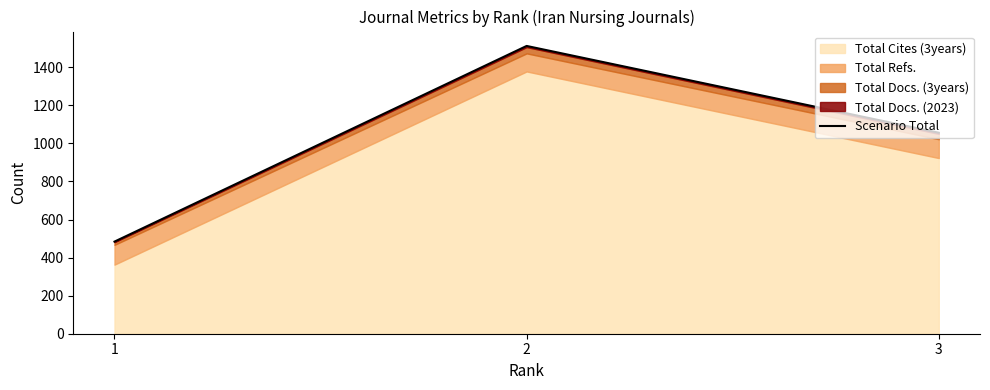

Which category has the lowest value across all series?

1